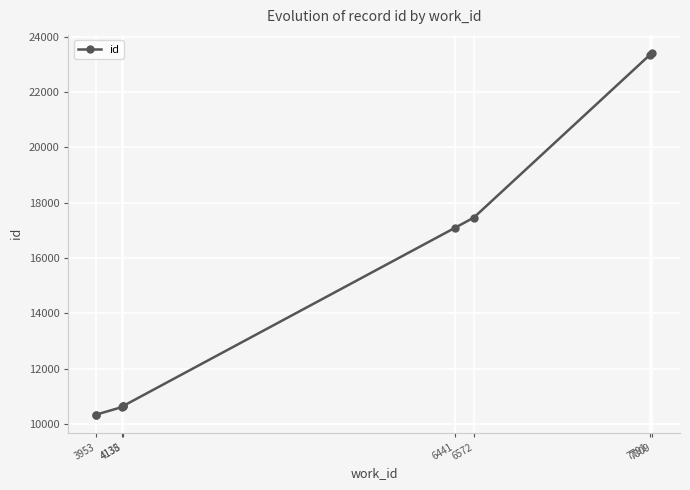

Read the value at 4135.

10611